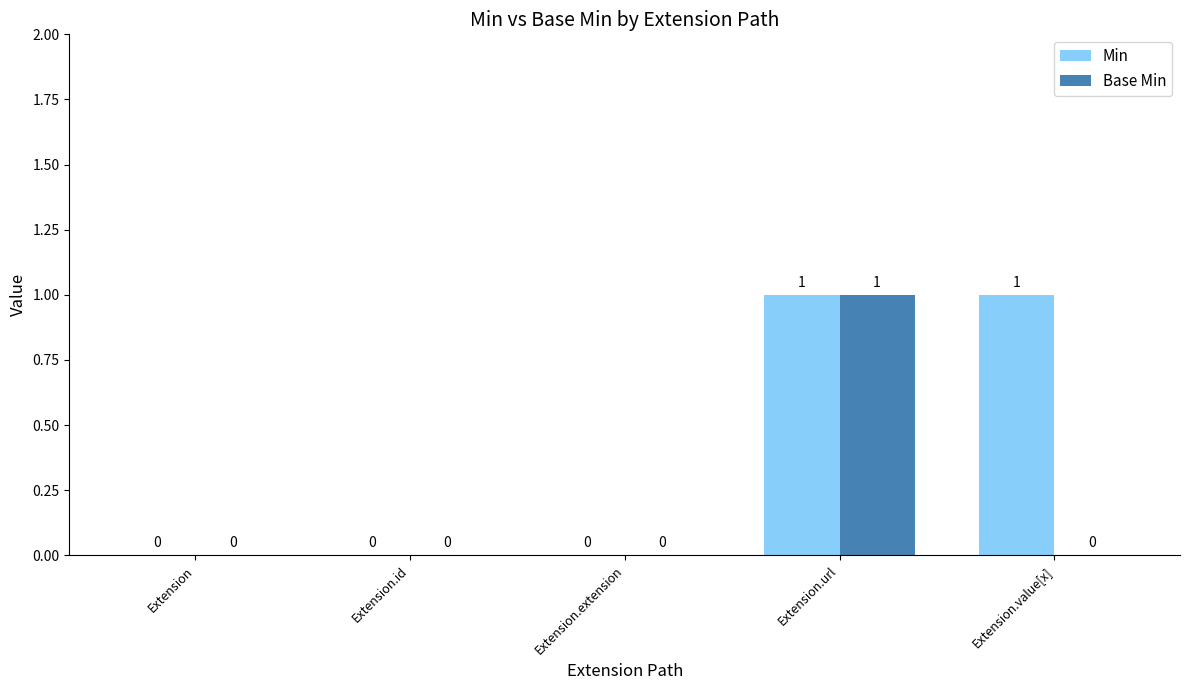

Reading left to right, transcribe all the data shown in this chart.

Min: Extension=0	Extension.id=0	Extension.extension=0	Extension.url=1	Extension.value[x]=1
Base Min: Extension=0	Extension.id=0	Extension.extension=0	Extension.url=1	Extension.value[x]=0